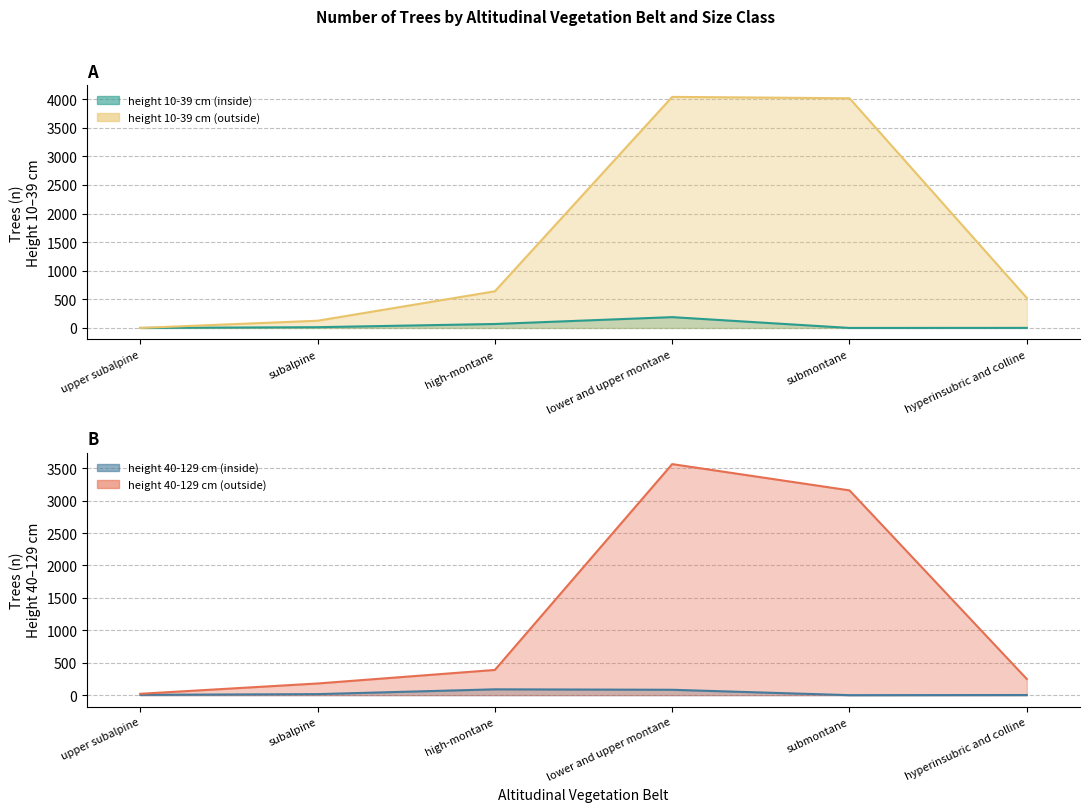

What is the sum of the height 40-129 cm (outside) values at subalpine and high-montane?

569